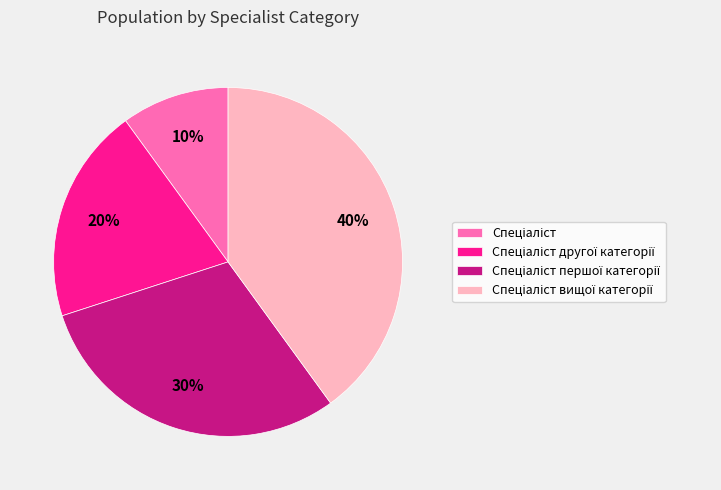

To the nearest percent, what is the difference between the largest and smallest slice percentages?

30%